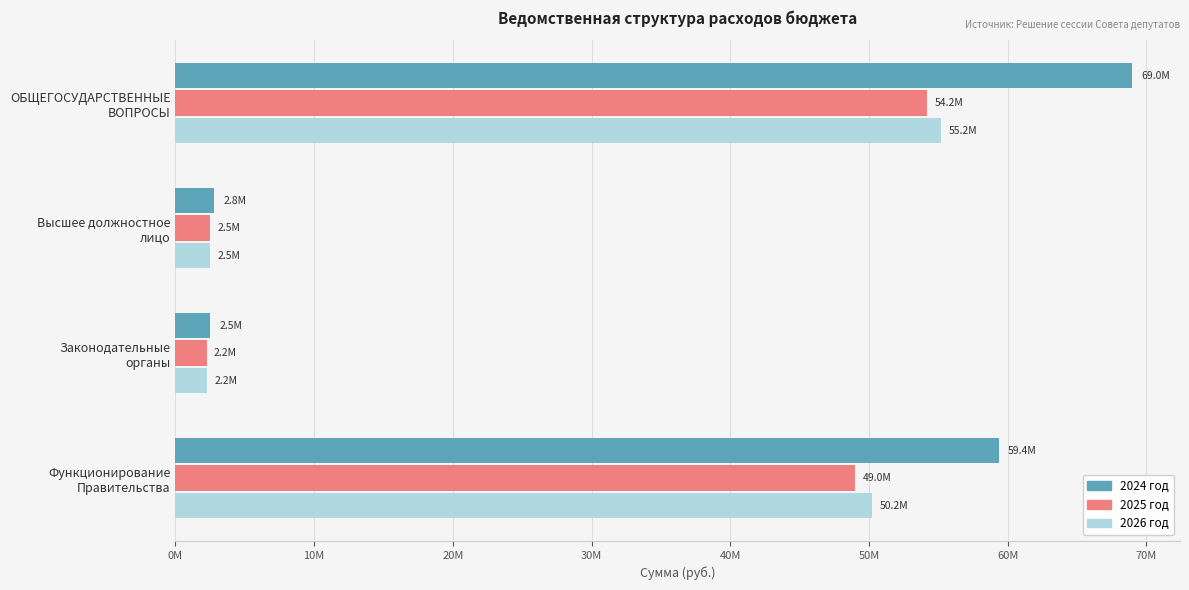

At which category is the sum across all series the highest?

ОБЩЕГОСУДАРСТВЕННЫЕ
ВОПРОСЫ